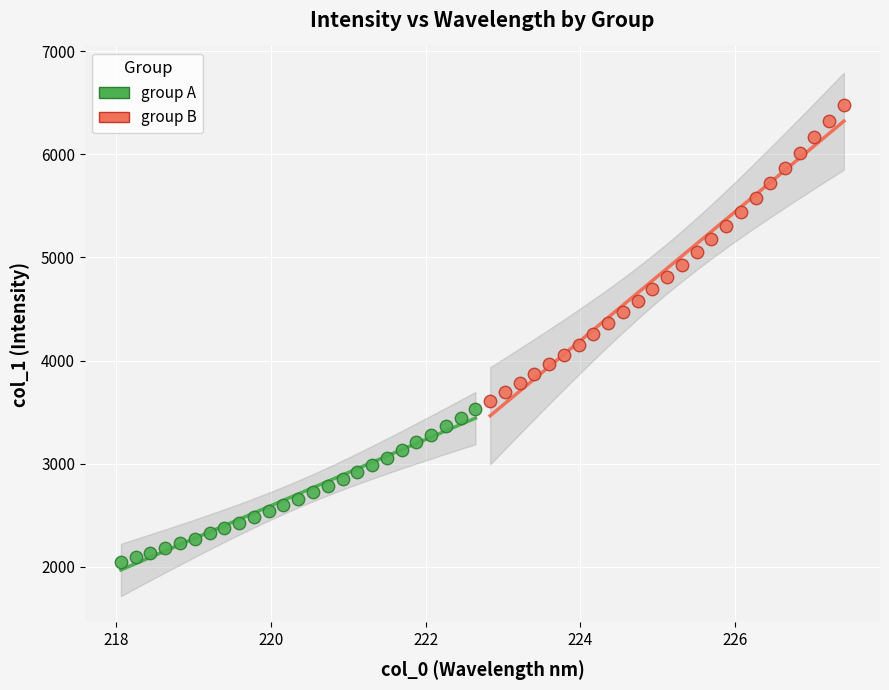

Which series contains the highest Y value?

group B